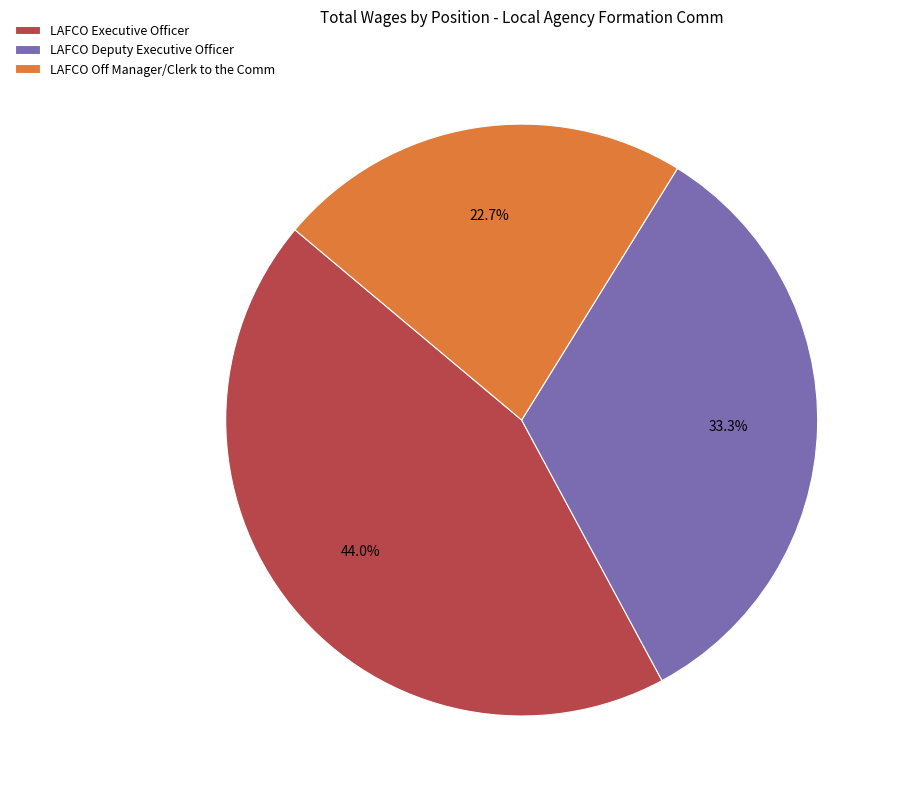

Which category has the biggest portion of the pie?

LAFCO Executive Officer